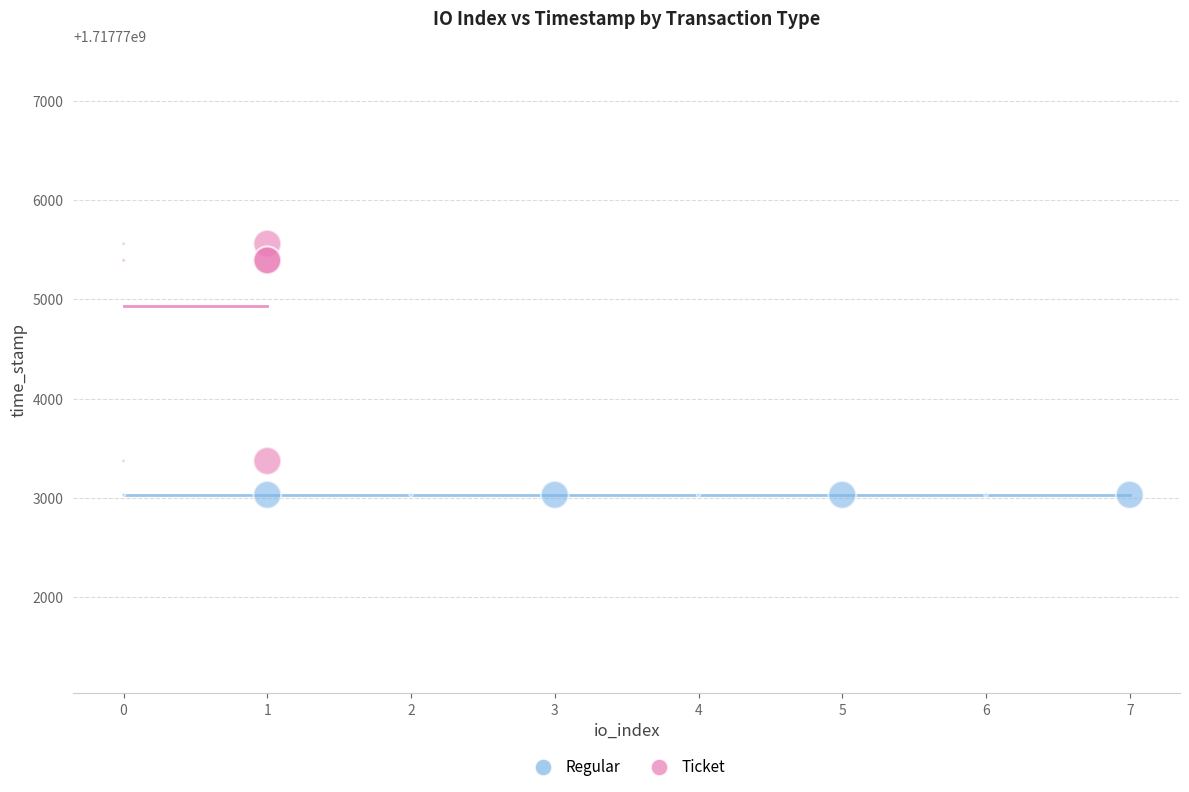

Which series contains the highest Y value?

Ticket